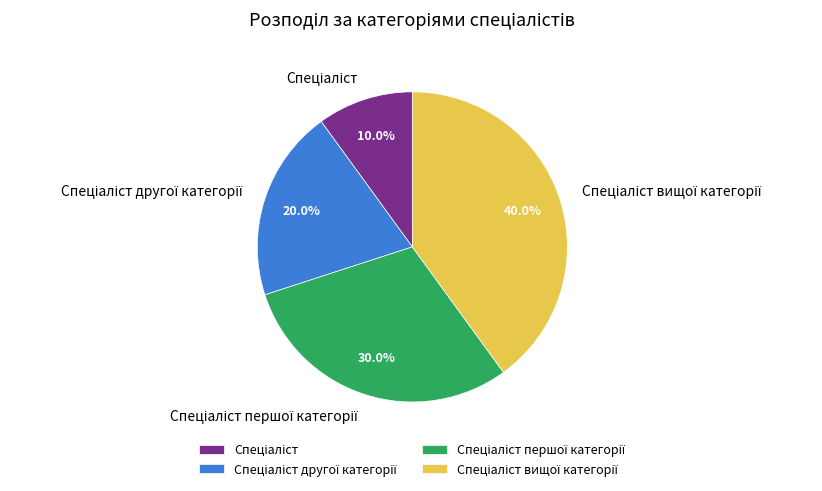

Does any single category account for the majority?

No